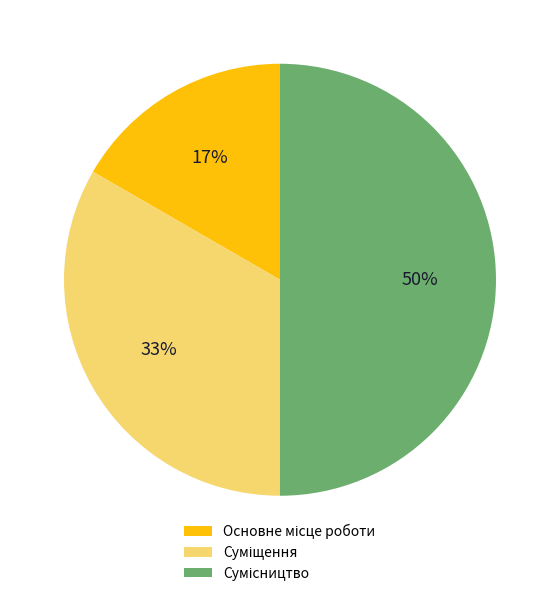

To the nearest percent, what is the difference between the largest and smallest slice percentages?

33%